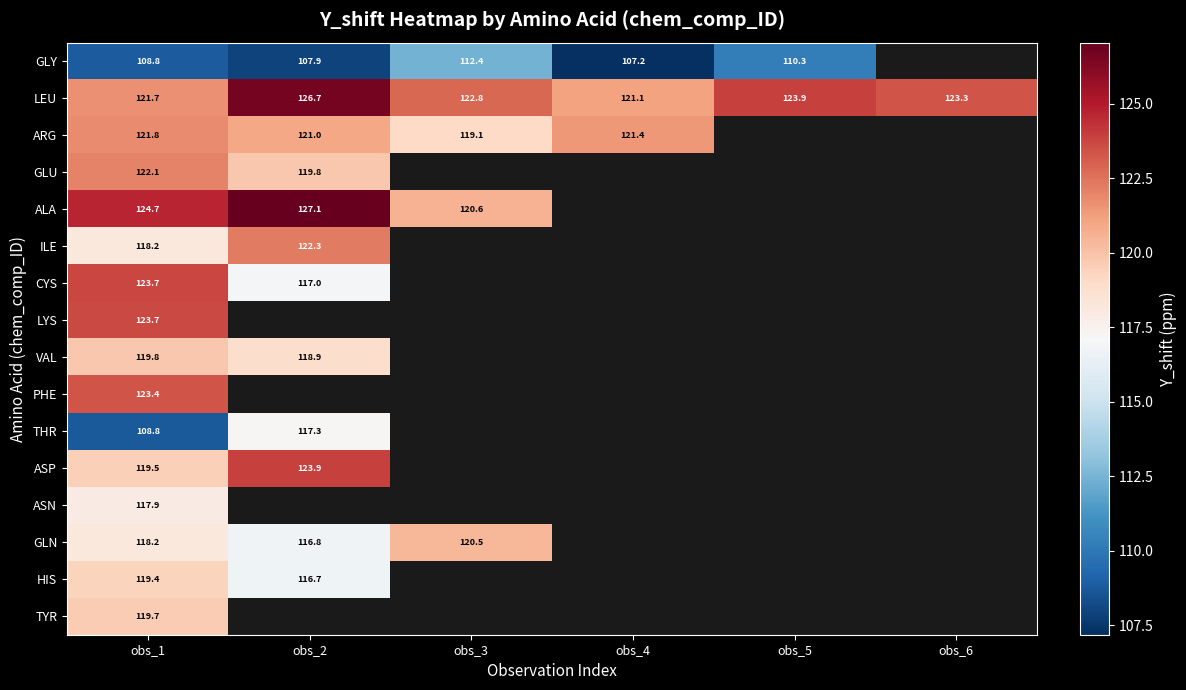

True or false: ARG has a value of 121.8 at obs_1.

True